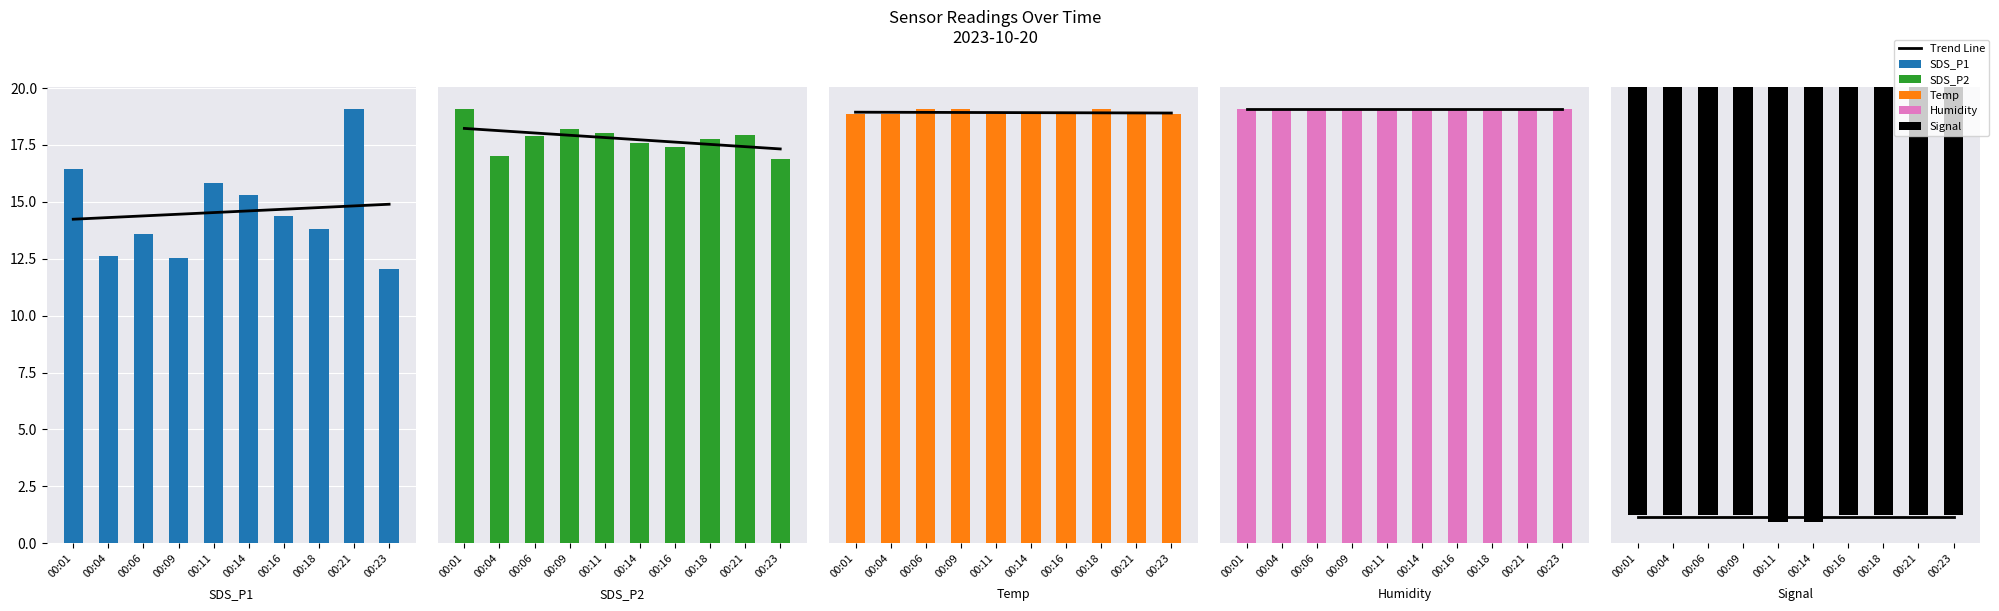

How many data points does each series have?

10